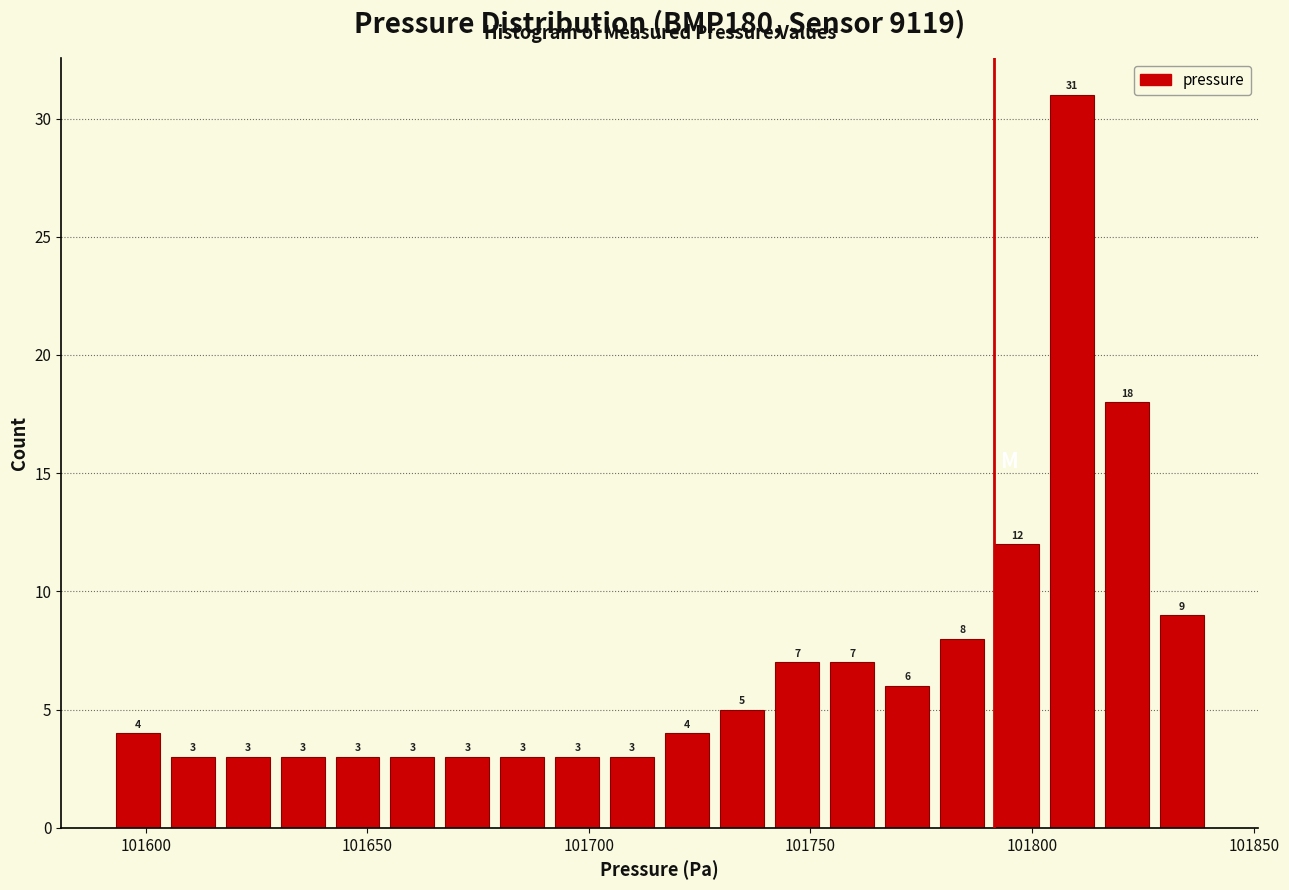

Read against the x-axis, roughly where is the centre of the tallest bar?

101810